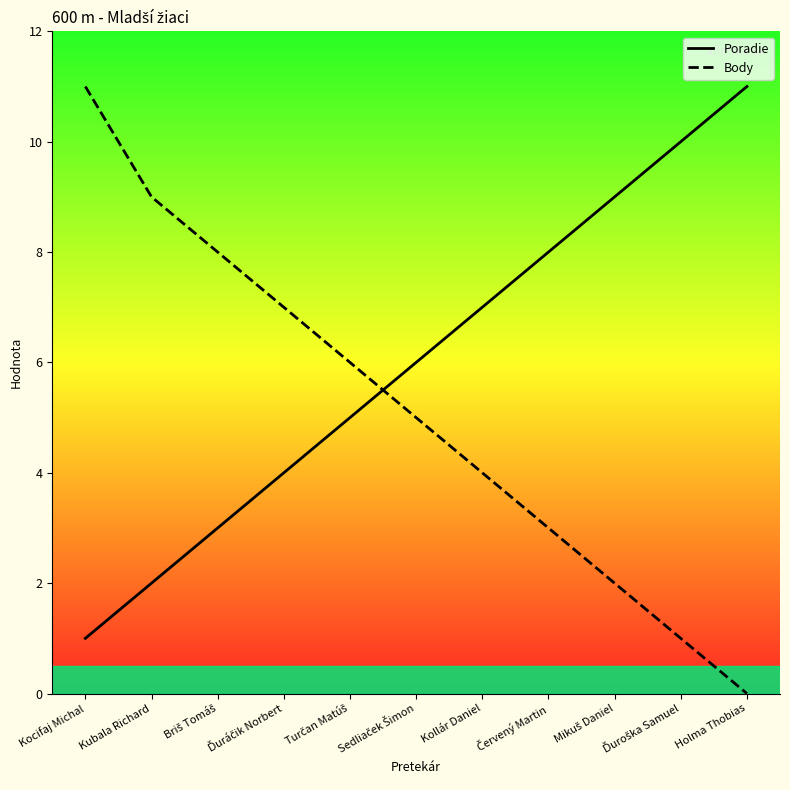

Which series changed the most between Kocifaj Michal and Turčan Matúš?

Body